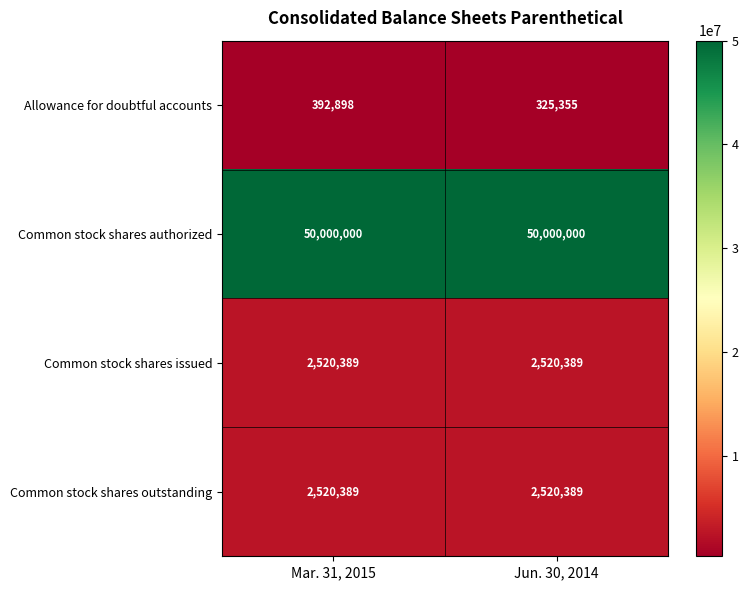

At how many categories does at least one series exceed 34581568?

2